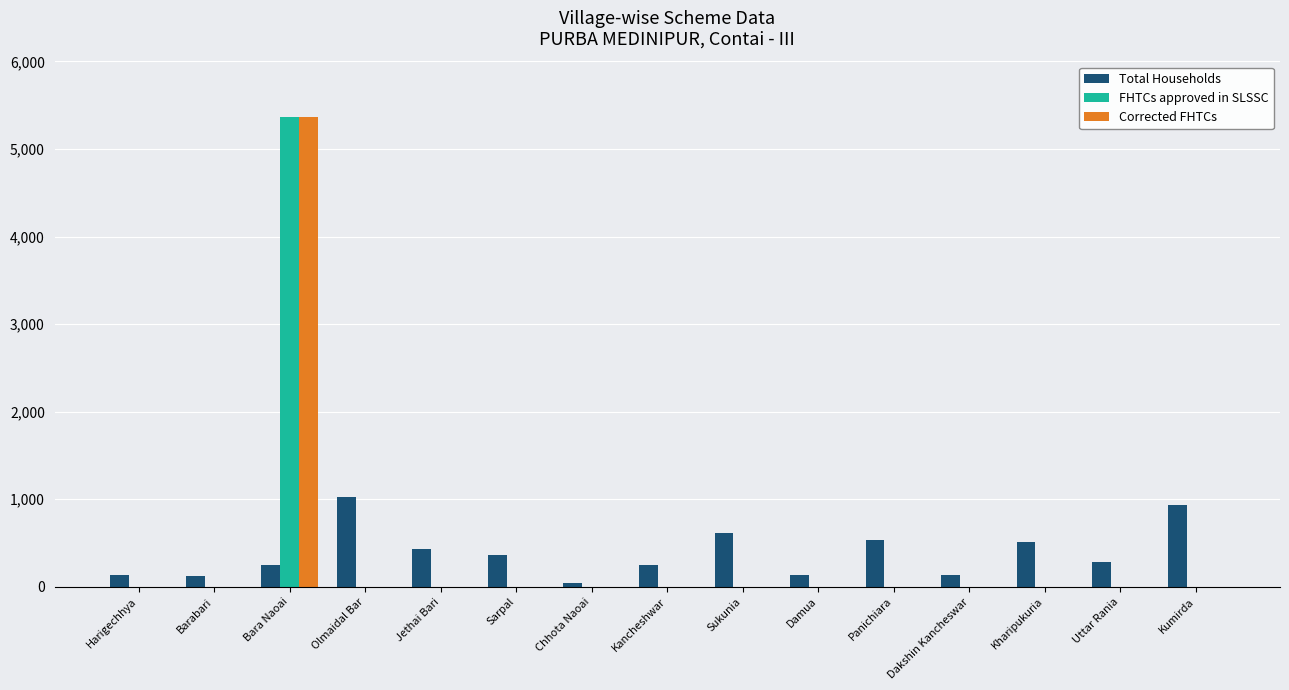

The Corrected FHTCs series shows 0 at Barabari. True or false?

True